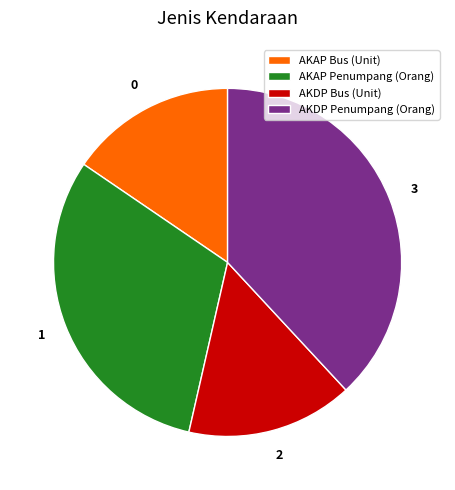

Combined, do AKAP Penumpang (Orang) and AKDP Penumpang (Orang) account for over 50%?

Yes